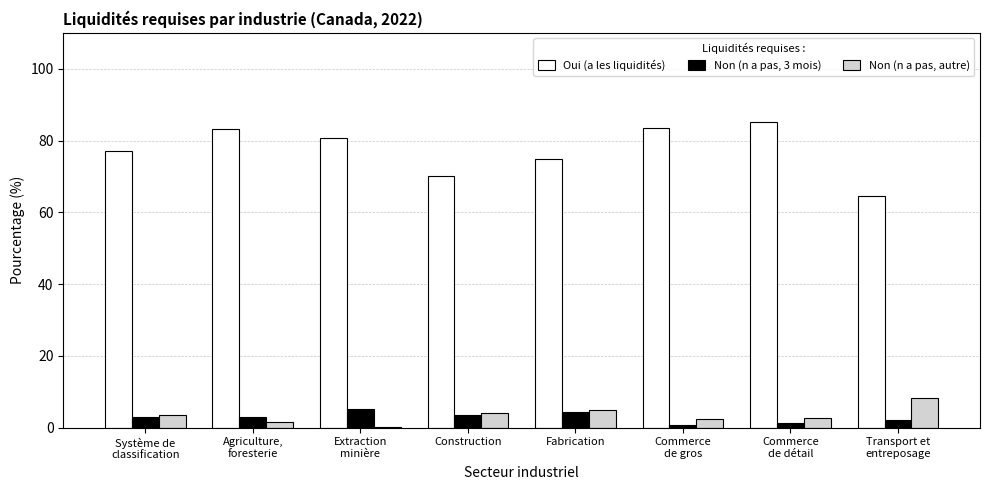

Which series has the largest total across all categories?

Oui (a les liquidités)